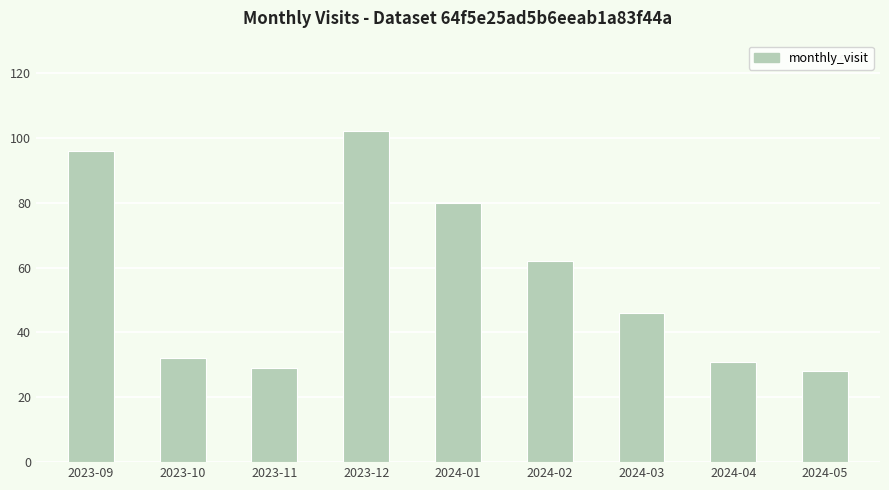

Does the chart contain stacked bars?

No